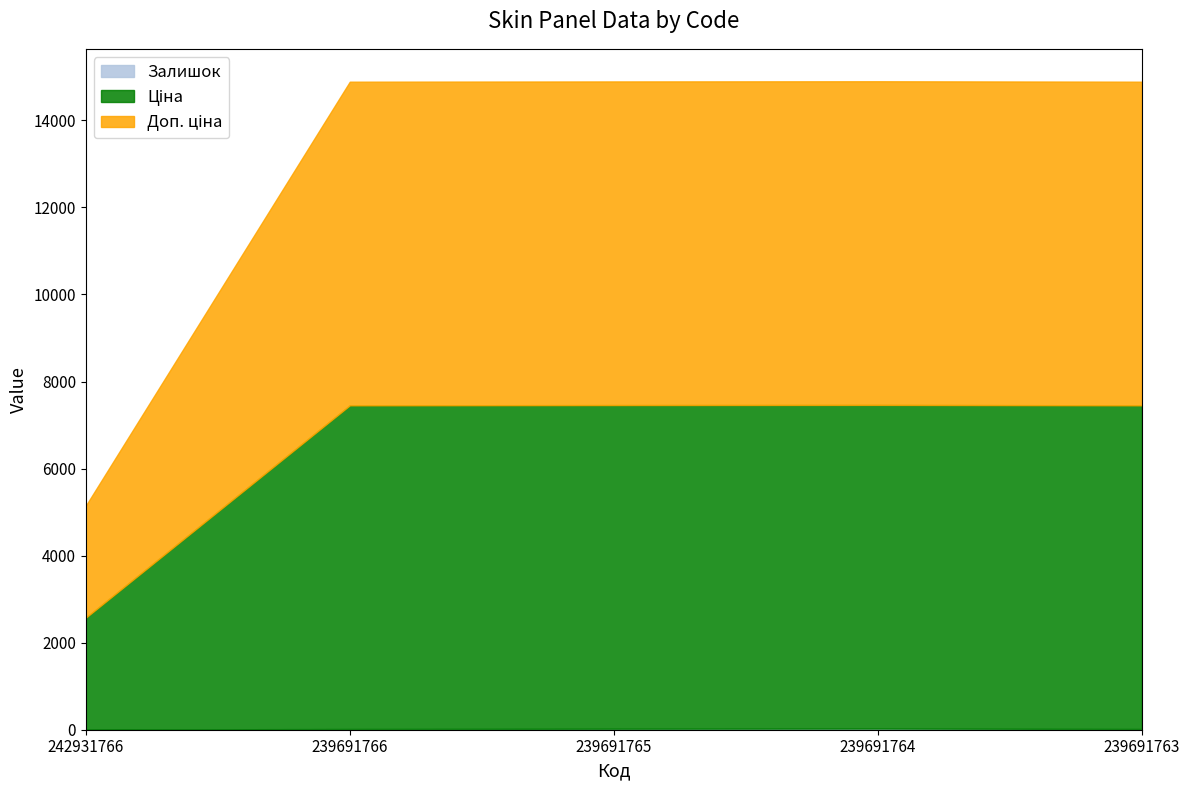

Which series has the largest total across all categories?

Ціна